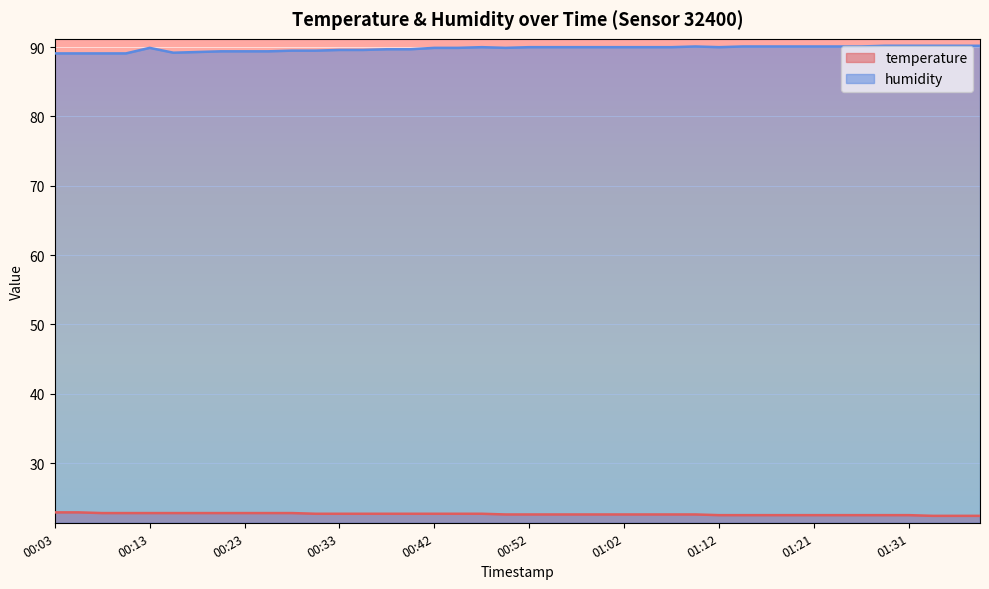

What is the sum of all humidity values?

3592.0